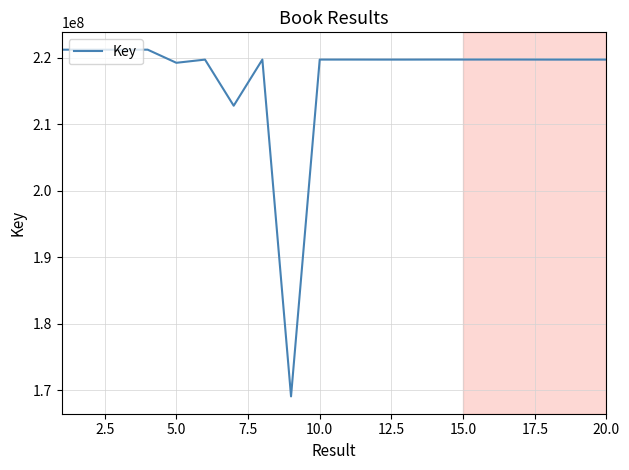

What is the difference between the maximum and minimum values?

52099057